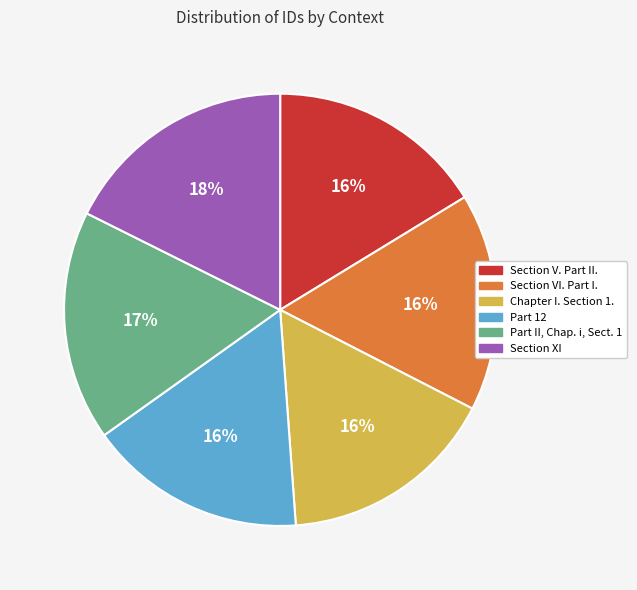

Is it true that Section V. Part II. is 23% of the pie?

False